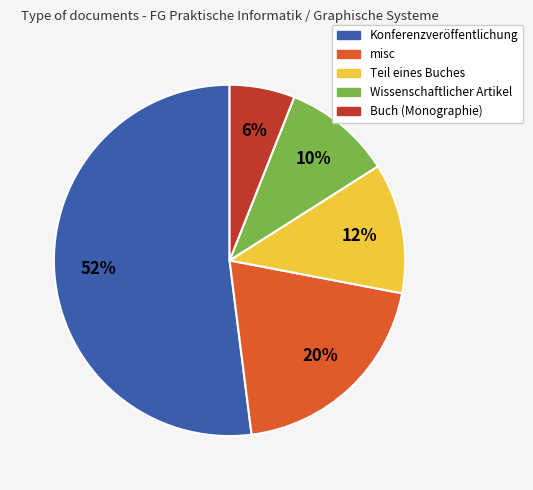

Which has a higher value, misc or Teil eines Buches?

misc